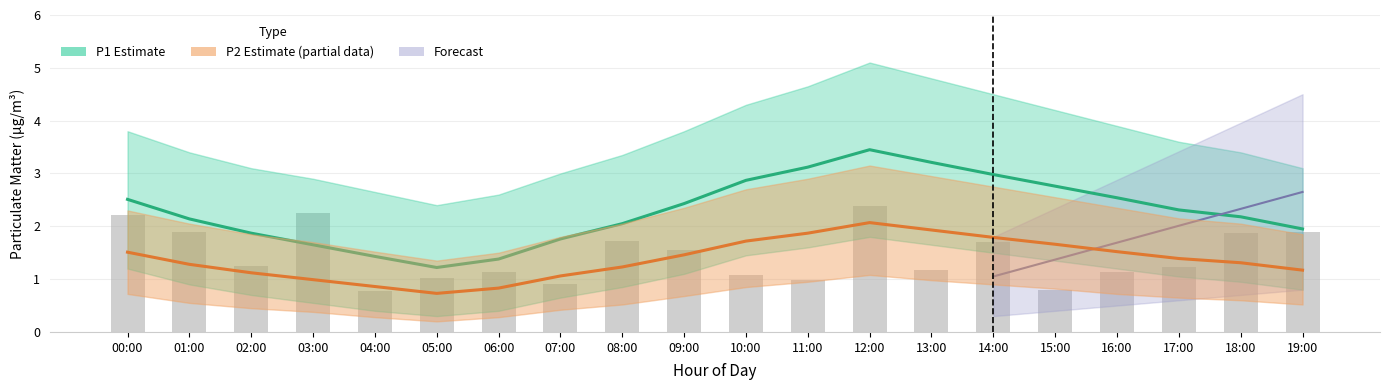

What is the difference between the second highest and minimum values in the Raw P2 readings series?

1.5